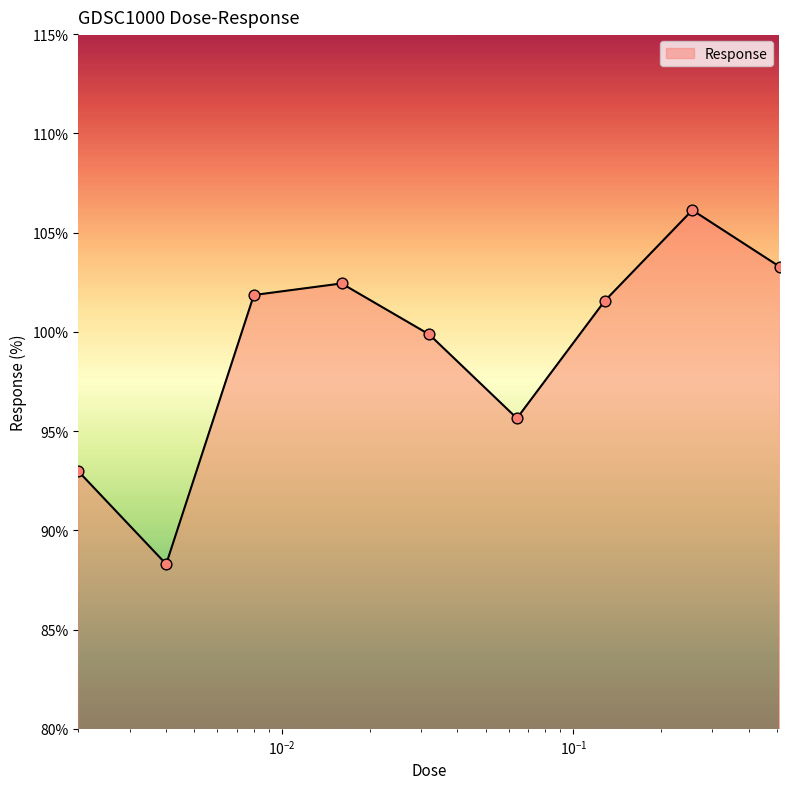

What is the greatest value displayed?

106.1